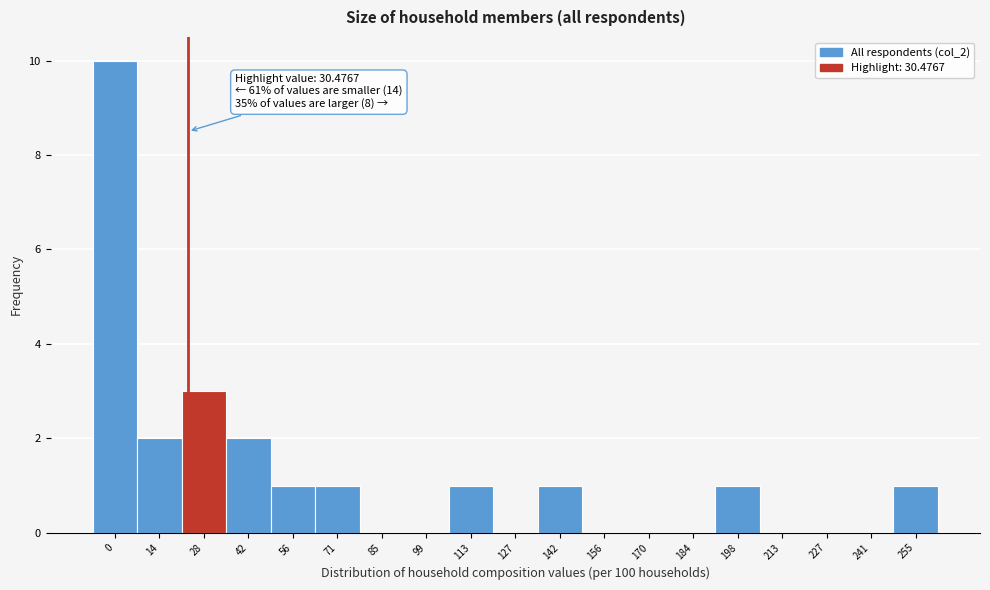

Reading left to right, extract all data points from this chart.

0=10	14=2	28=3	42=2	56=1	71=1	85=0	99=0	113=1	127=0	142=1	156=0	170=0	184=0	198=1	213=0	227=0	241=0	255=1